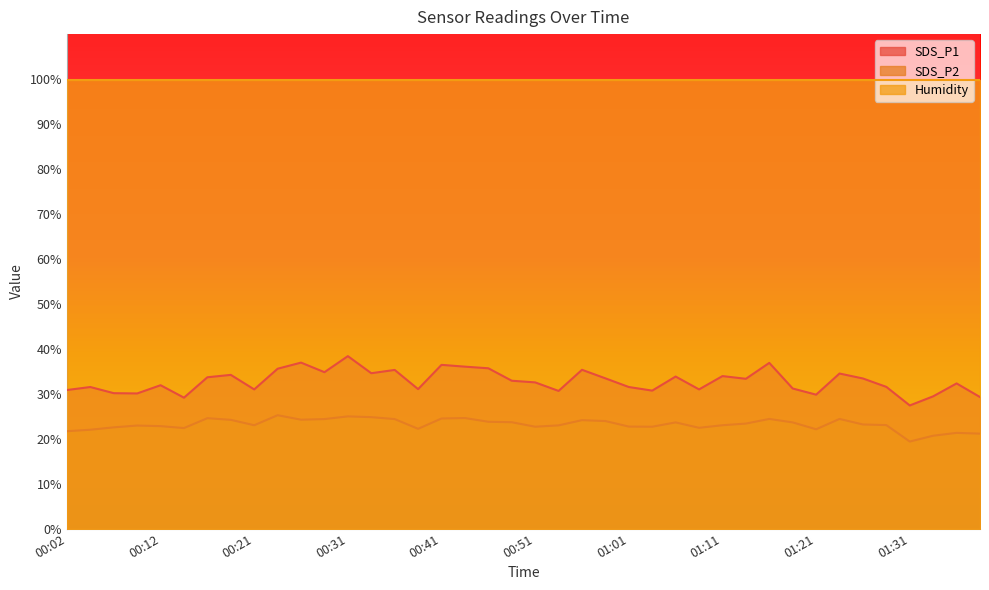

At which category does SDS_P1 reach its first local valley?

00:09